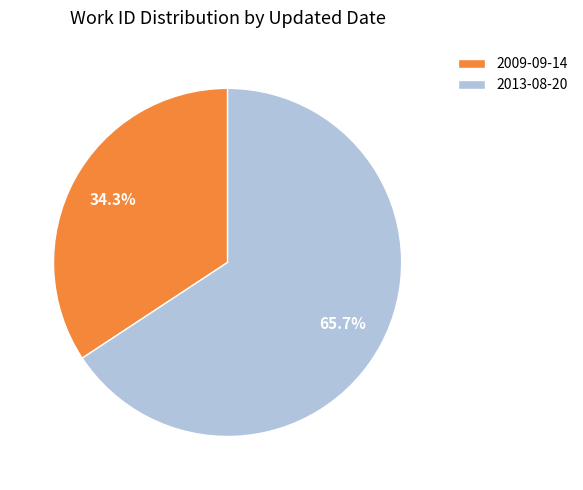

How many segments does this pie chart have?

2